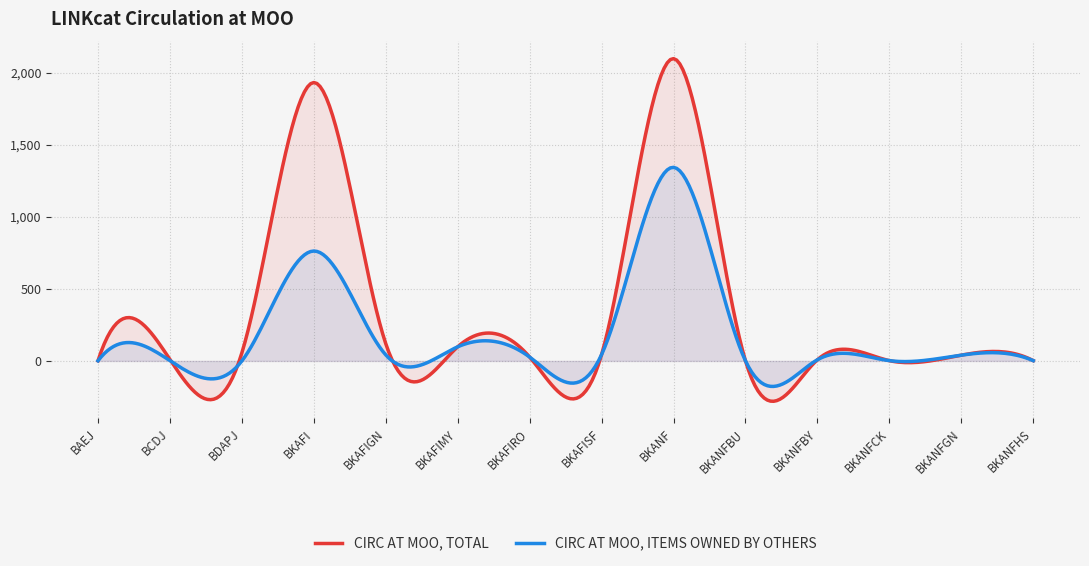

Which has a higher value, BKANFBU or BKAFISF?

BKAFISF